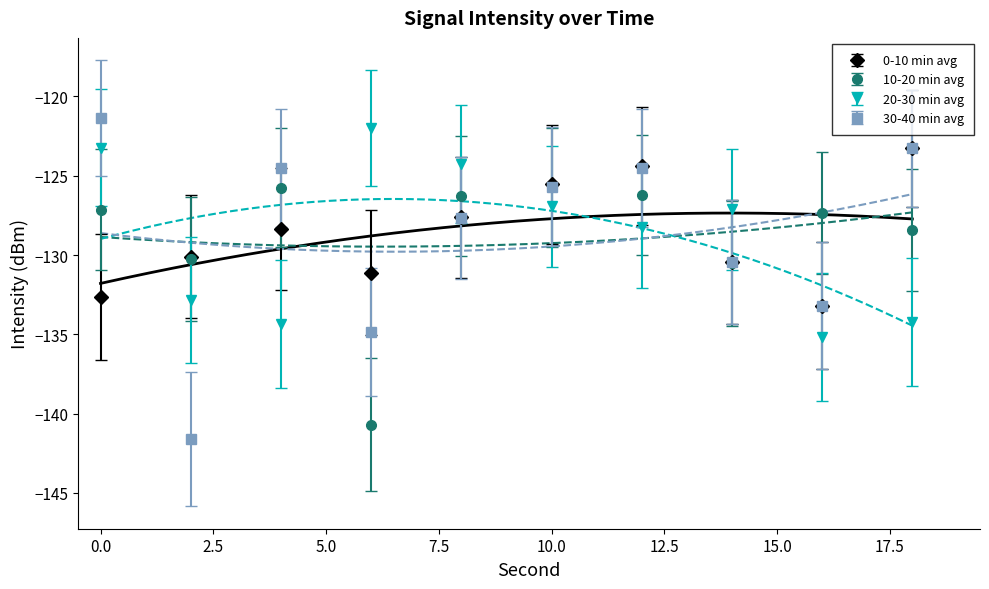

True or false: 0-10 min avg and 20-30 min avg intersect in this chart.

True